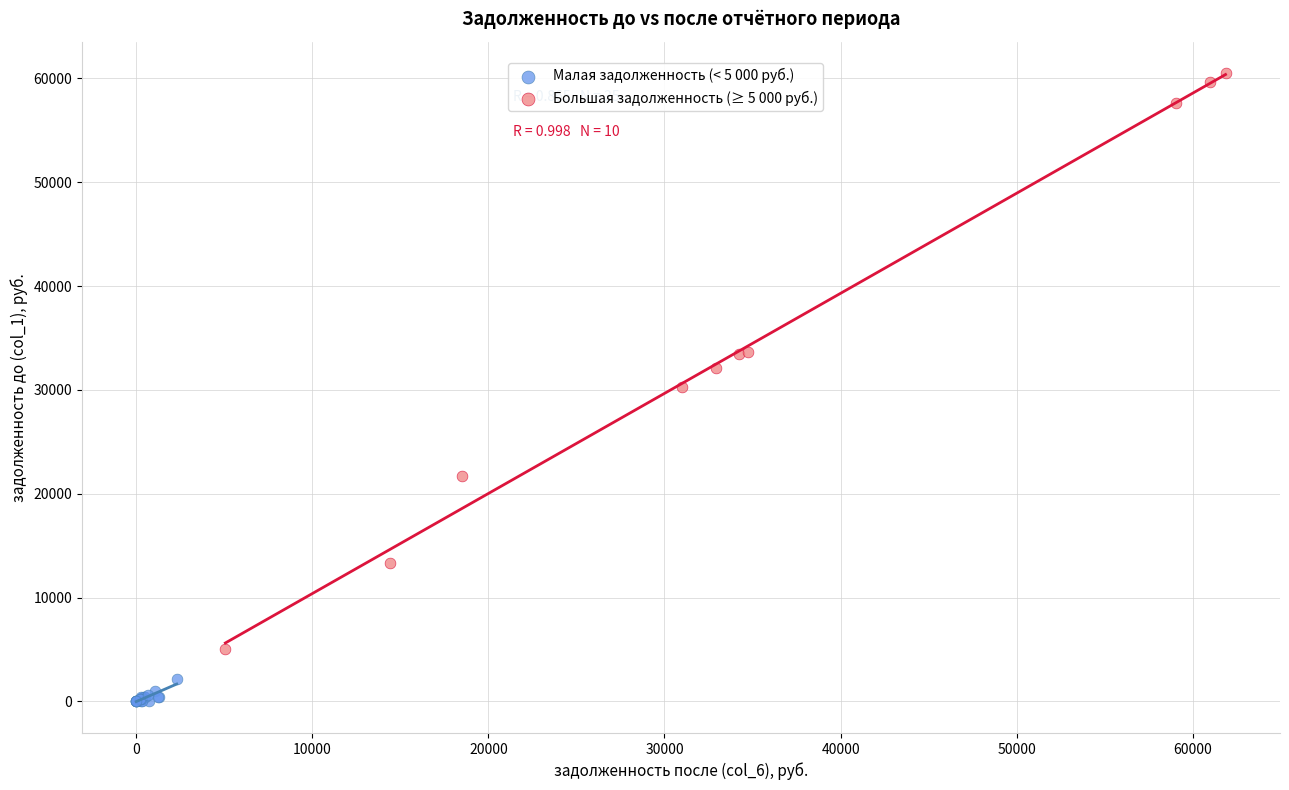

Which series has the widest spread of Y values?

Большая задолженность (≥ 5 000 руб.)